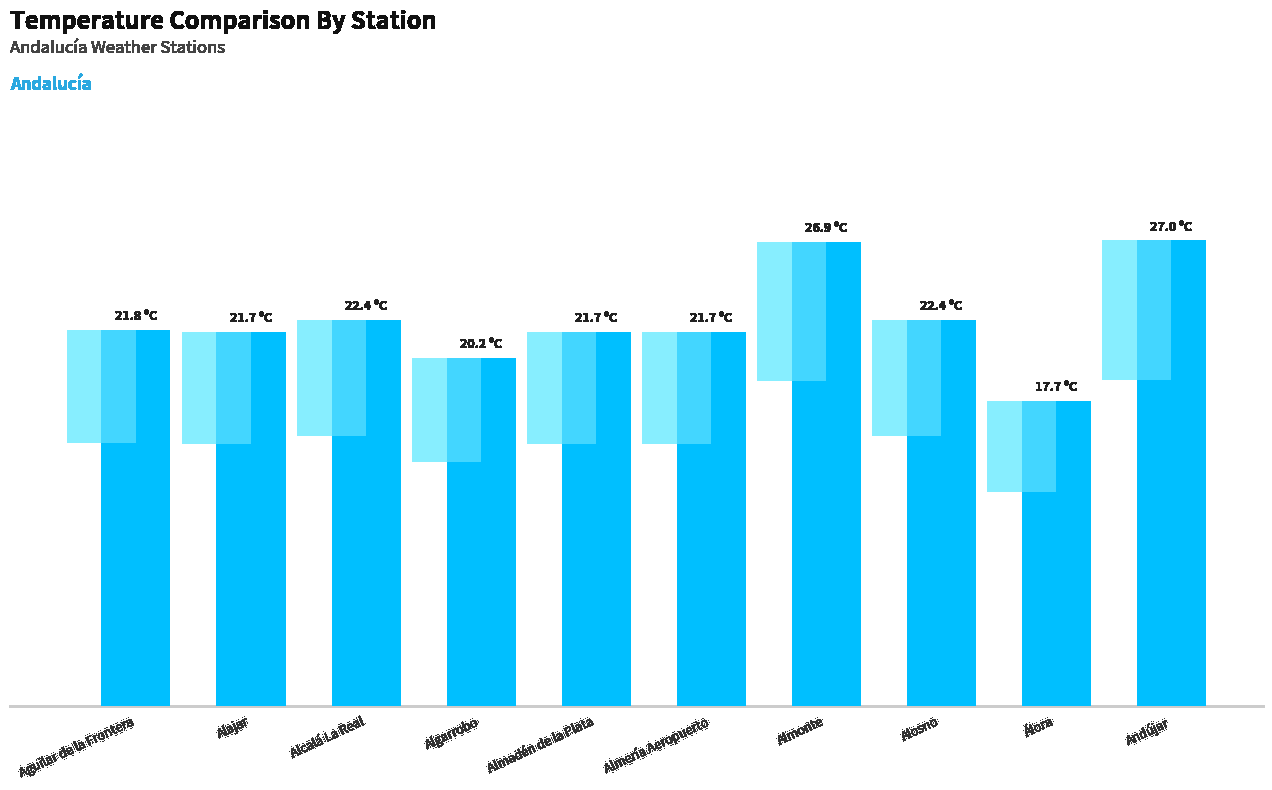

List the labels in order of value, largest first.

Andújar, Almonte, Alcalá La Real, Alosno, Aguilar de la Frontera, Alajar, Almadén de la Plata, Almería Aeropuerto, Algarrobo, Álora